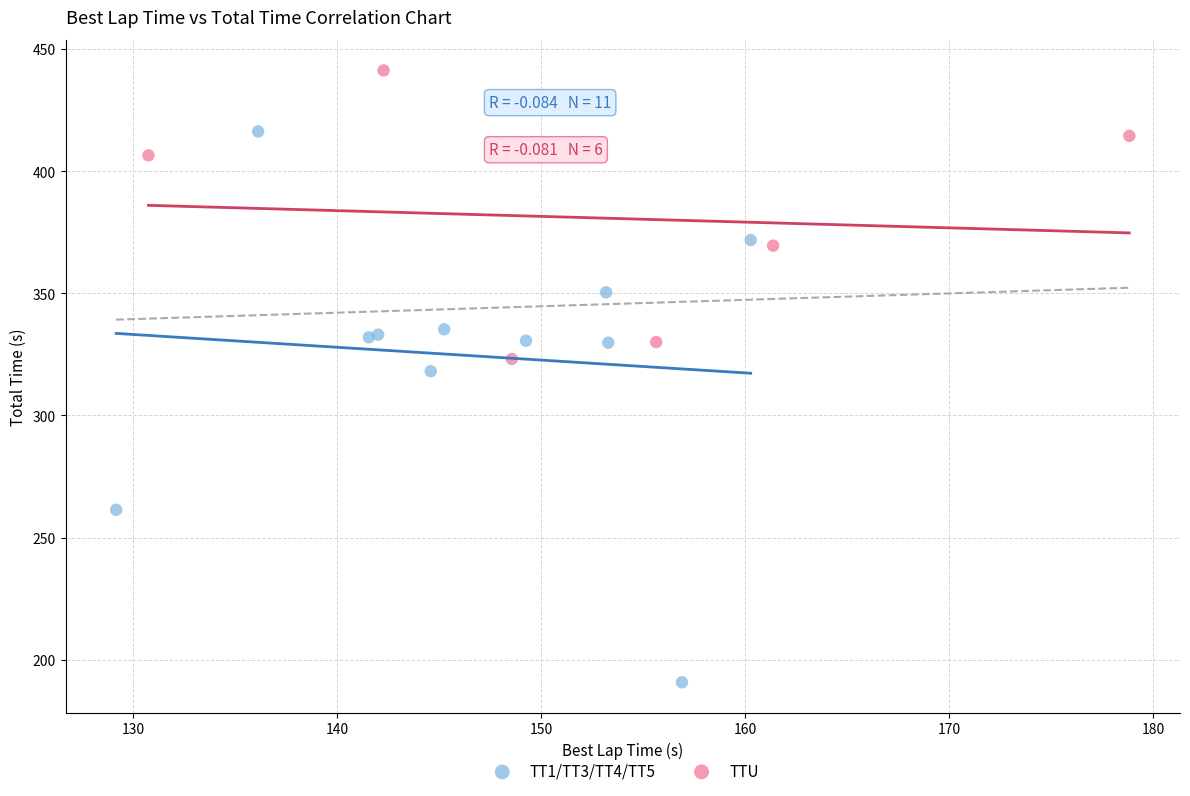

Which series reaches the minimum Y coordinate?

TT1/TT3/TT4/TT5